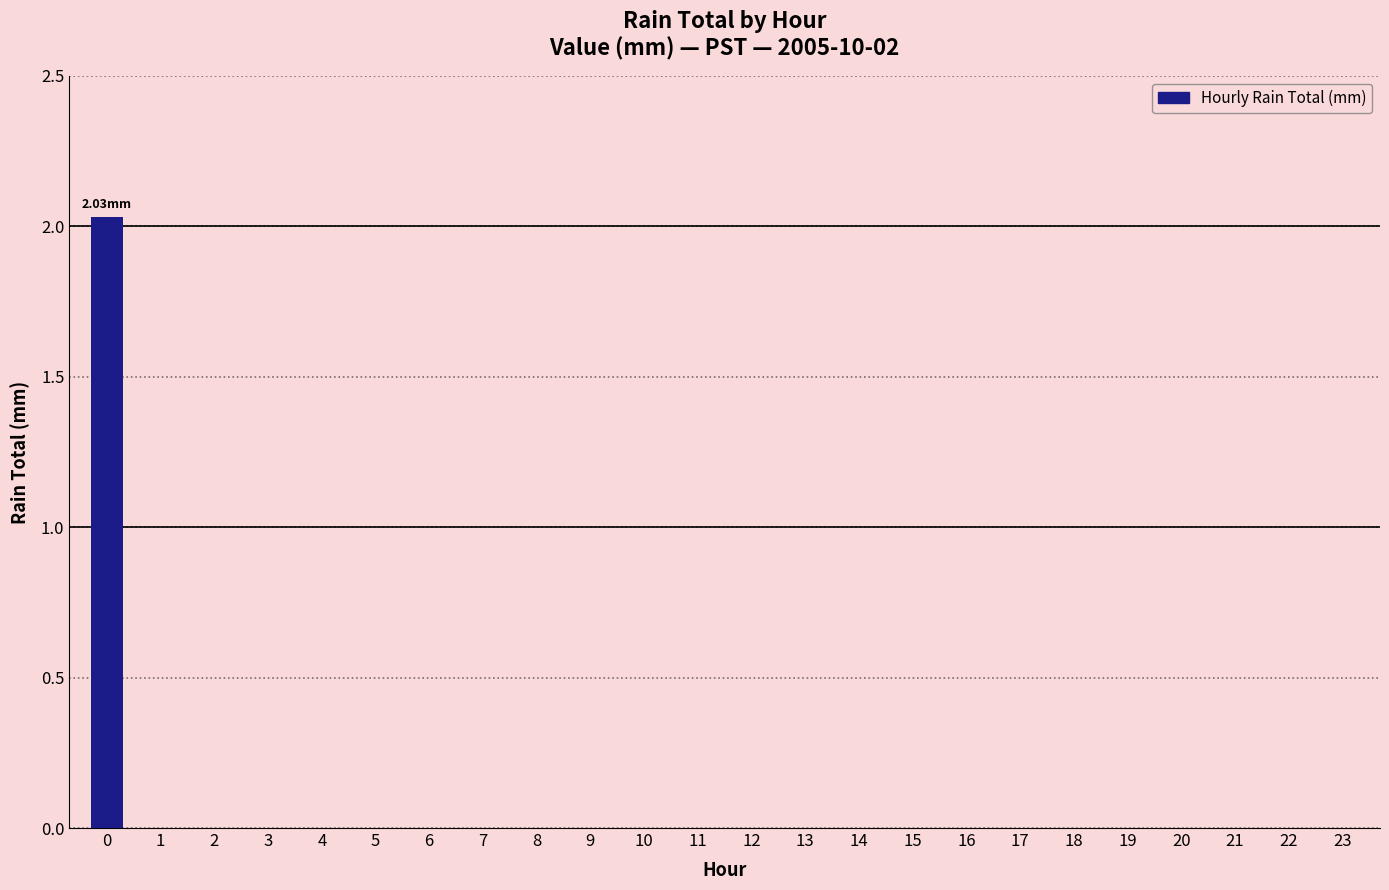

What is the change in value from 0 to 3?

-2.0